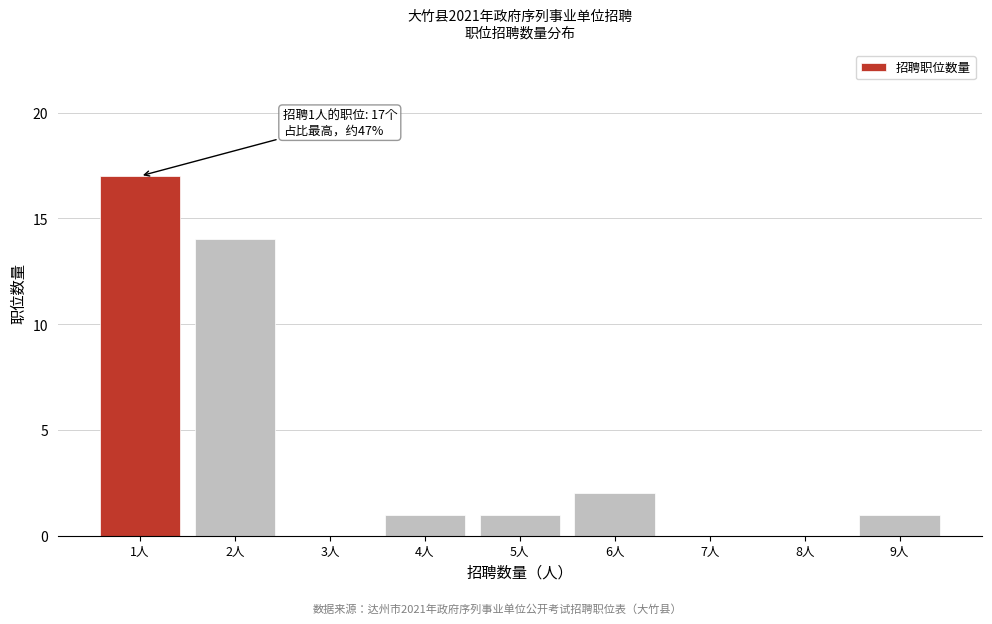

Reading left to right, list all the values displayed in this chart.

1人=17	2人=14	3人=0	4人=1	5人=1	6人=2	7人=0	8人=0	9人=1